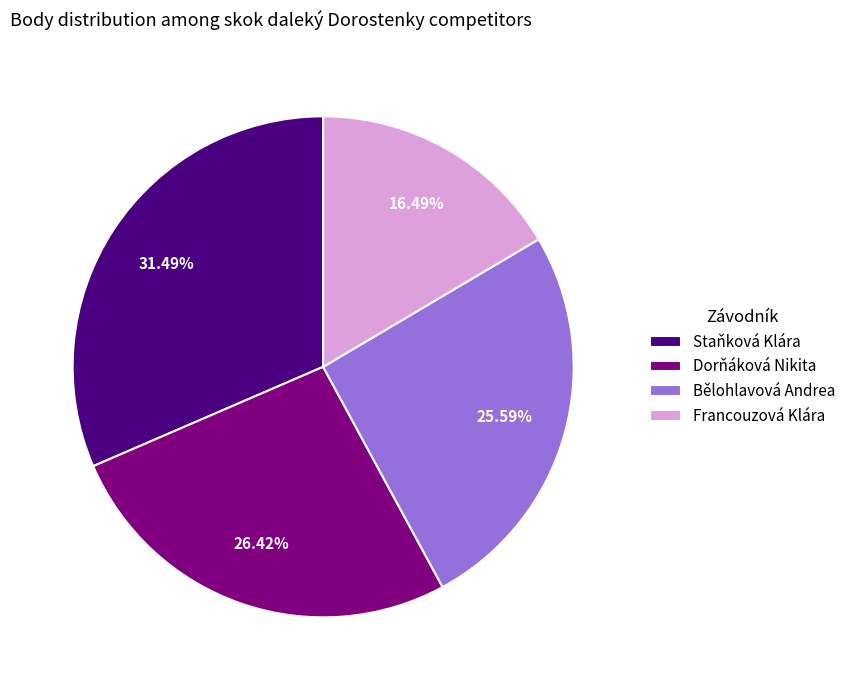

Combined, what portion of the pie is Francouzová Klára and Bělohlavová Andrea?

42.1%